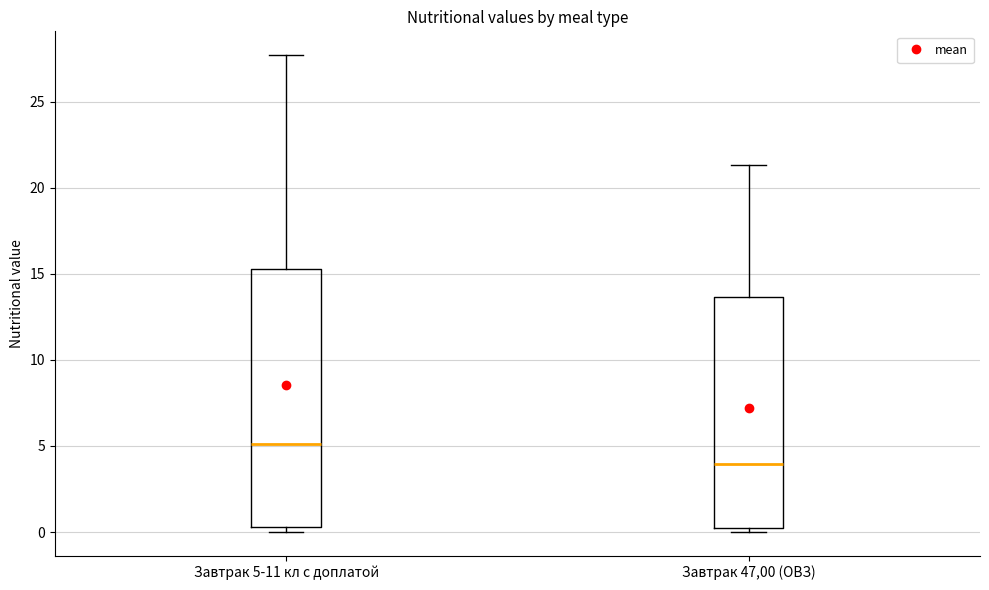

Comparing the boxes themselves (not the whiskers), which one is the tallest?

Завтрак 5-11 кл с доплатой